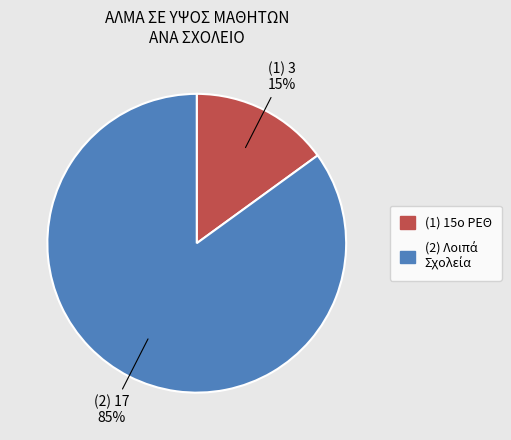

Is there a majority slice in this chart?

Yes